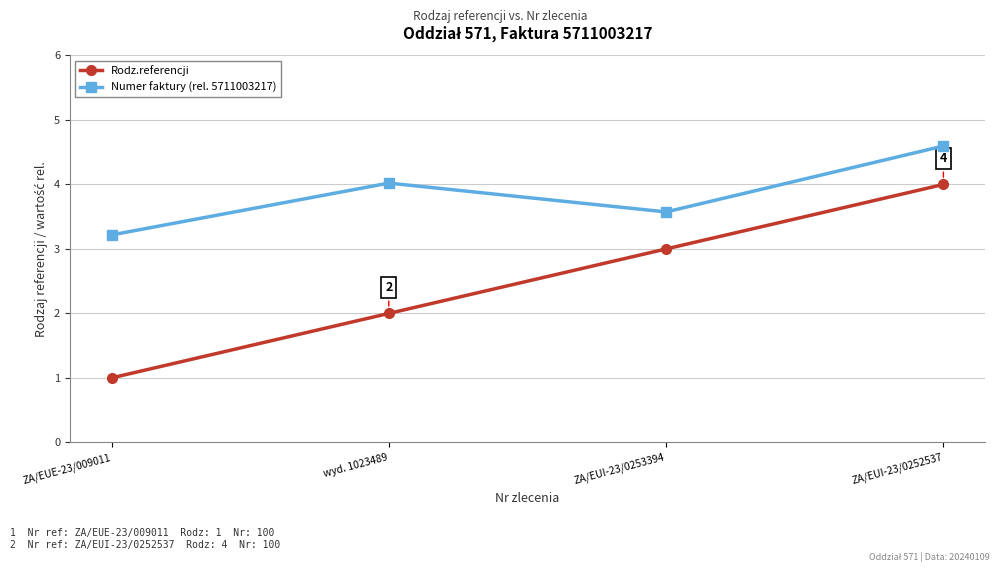

What is the difference between the maximum and minimum values in the Rodz.referencji series?

3.0